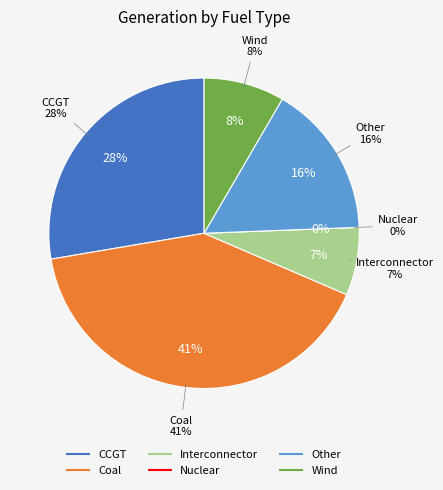

Which category has the smallest portion of the pie?

Nuclear